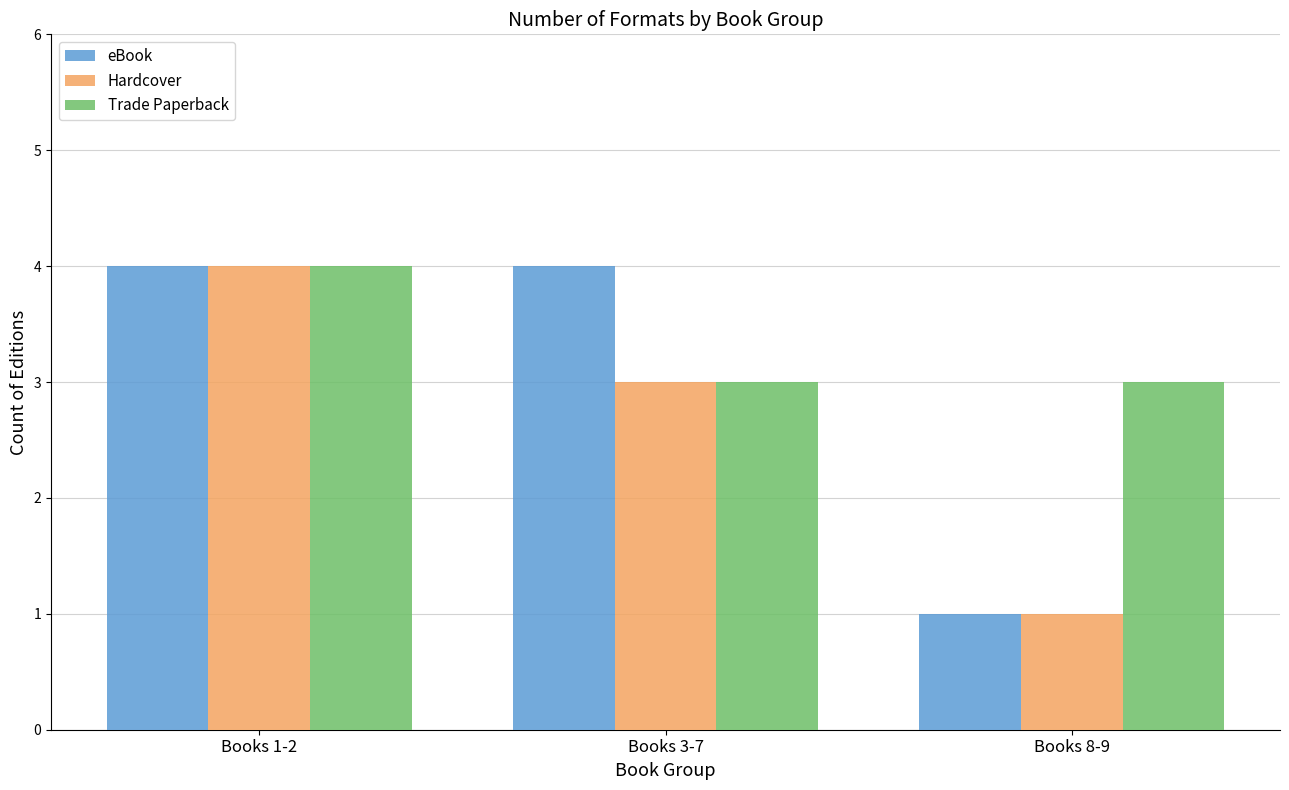

What position from the right is Books 1-2?

3